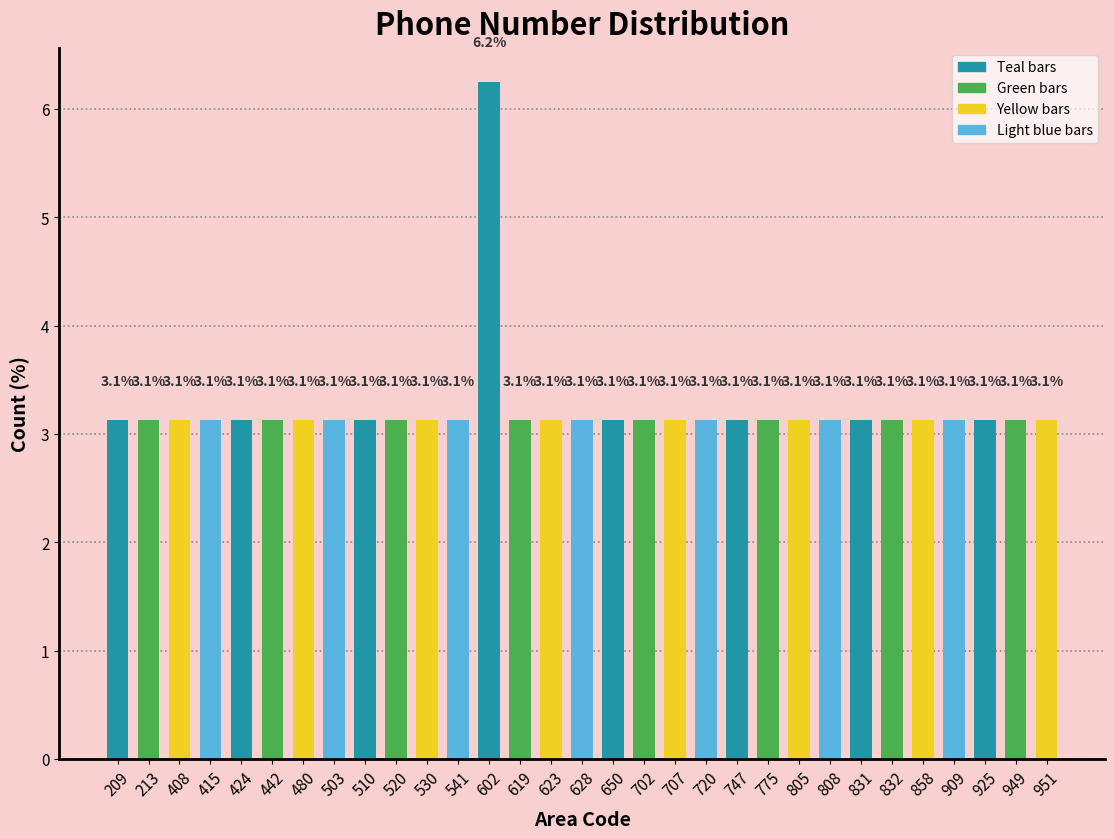

What is the average value?

3.2